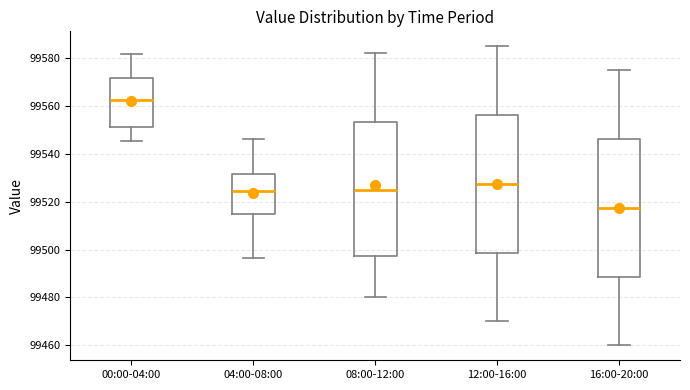

Which box's median line is the highest?

00:00-04:00